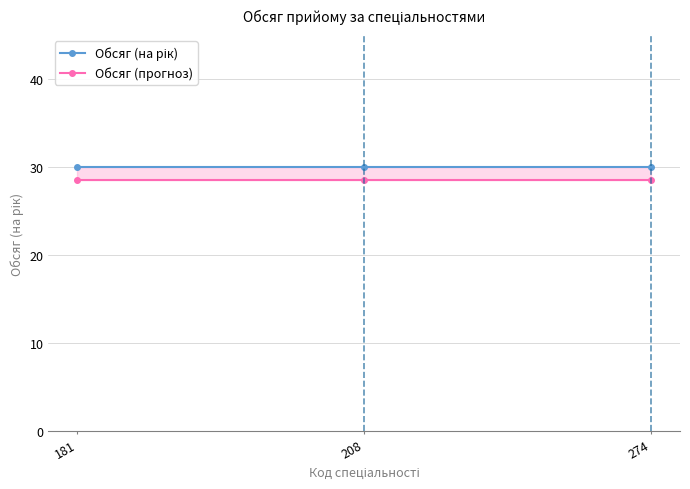

What is the difference between the highest and lowest values at 274?

1.5